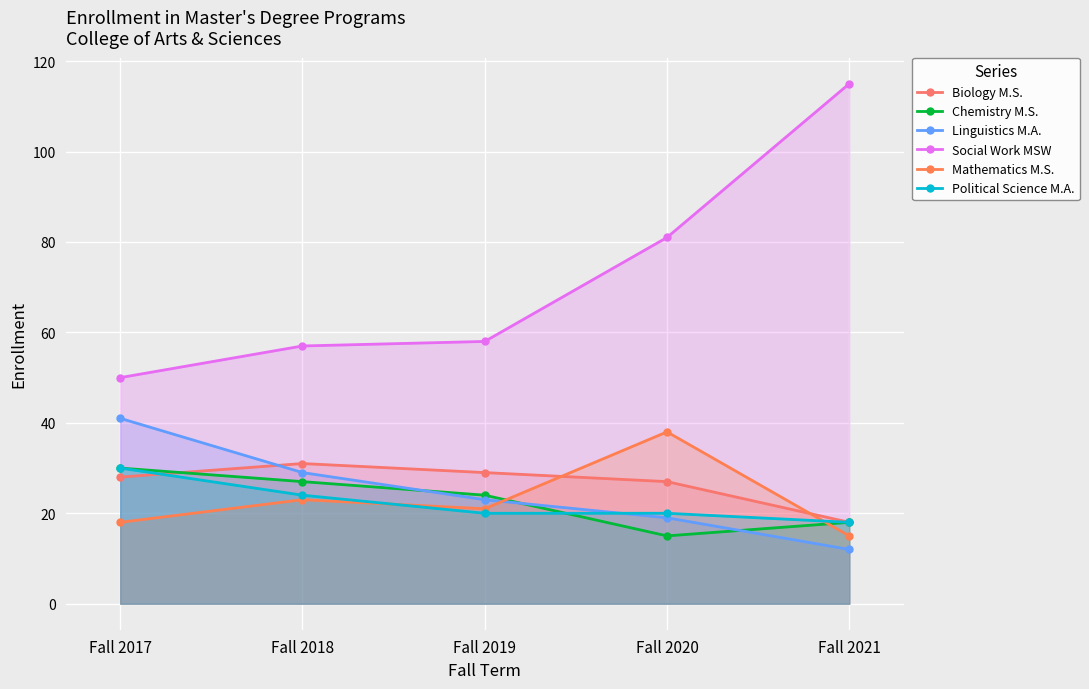

Between which two adjacent categories do Chemistry M.S. and Mathematics M.S. first intersect?

Fall 2019 and Fall 2020